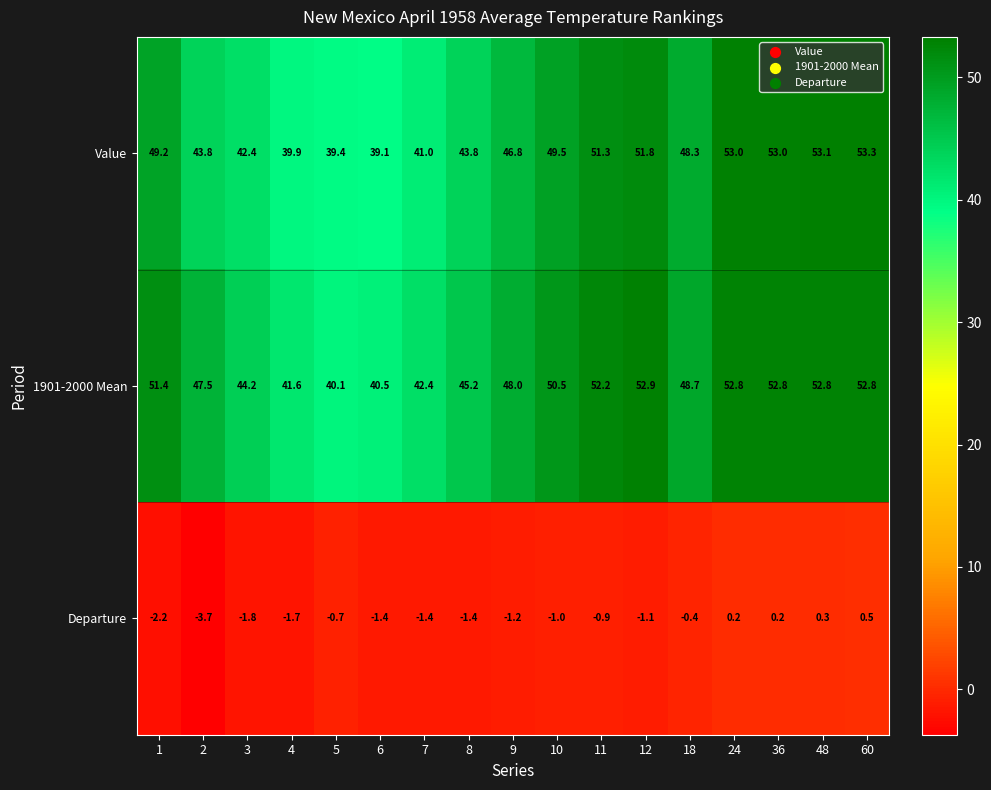

What is the difference between the maximum and minimum values in the 1901-2000 Mean series?

12.8